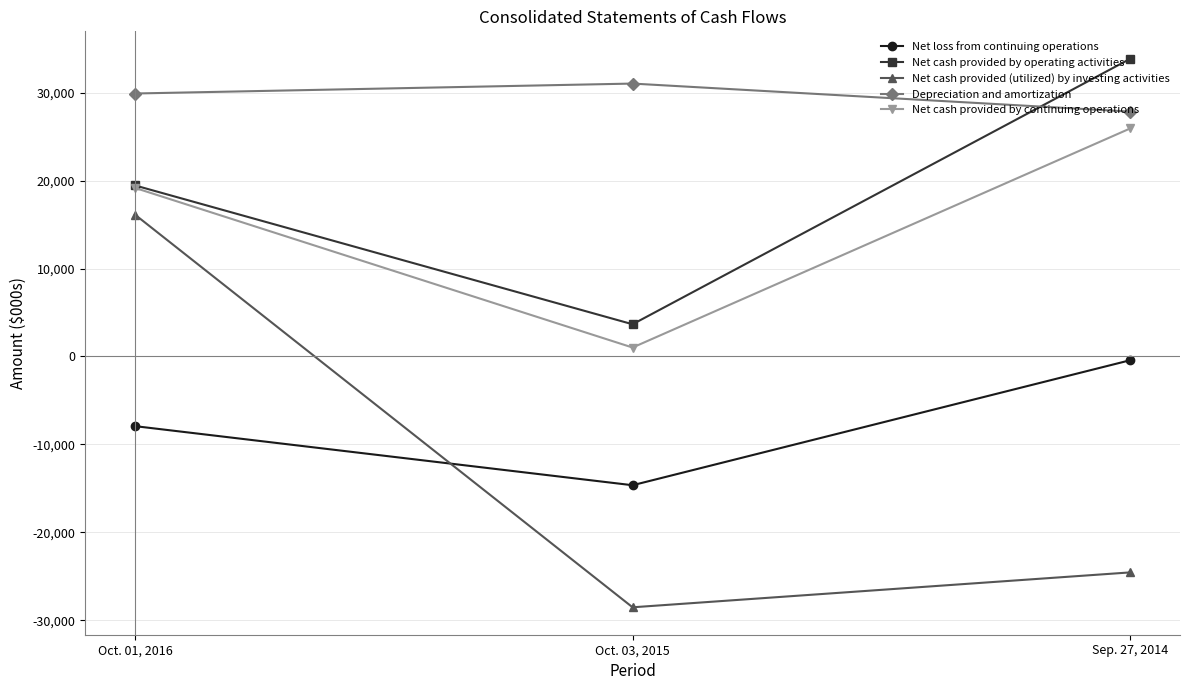

The Depreciation and amortization series shows 13290 at Oct. 01, 2016. True or false?

False